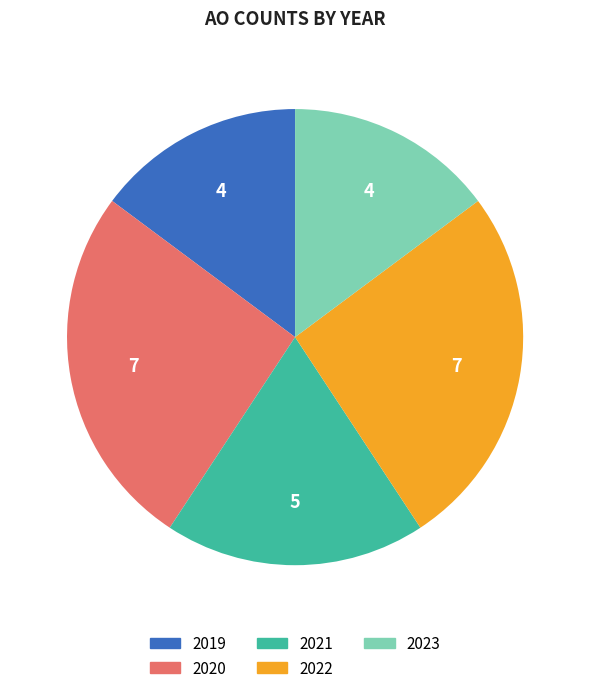

Does any single category account for the majority?

No